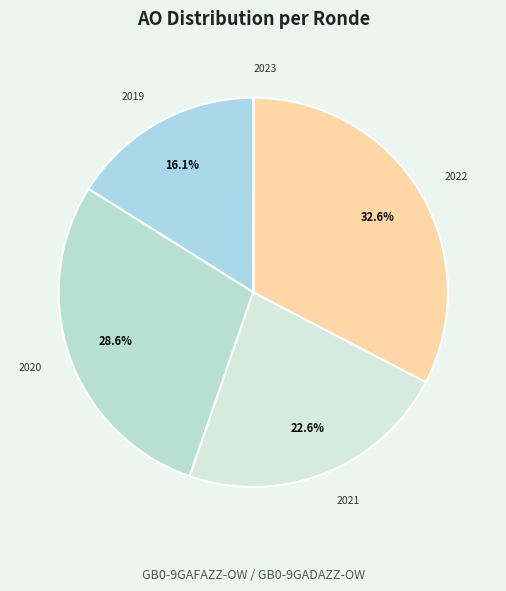

Approximately how many times larger is the value at 2019 compared to 2022?

0.5